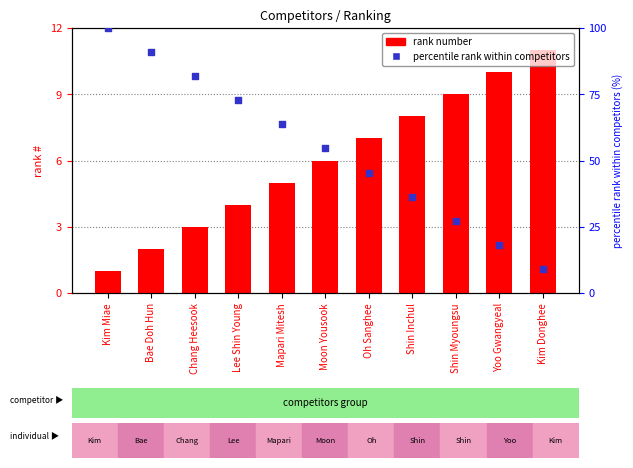

Which series contains the lowest Y value?

rank number